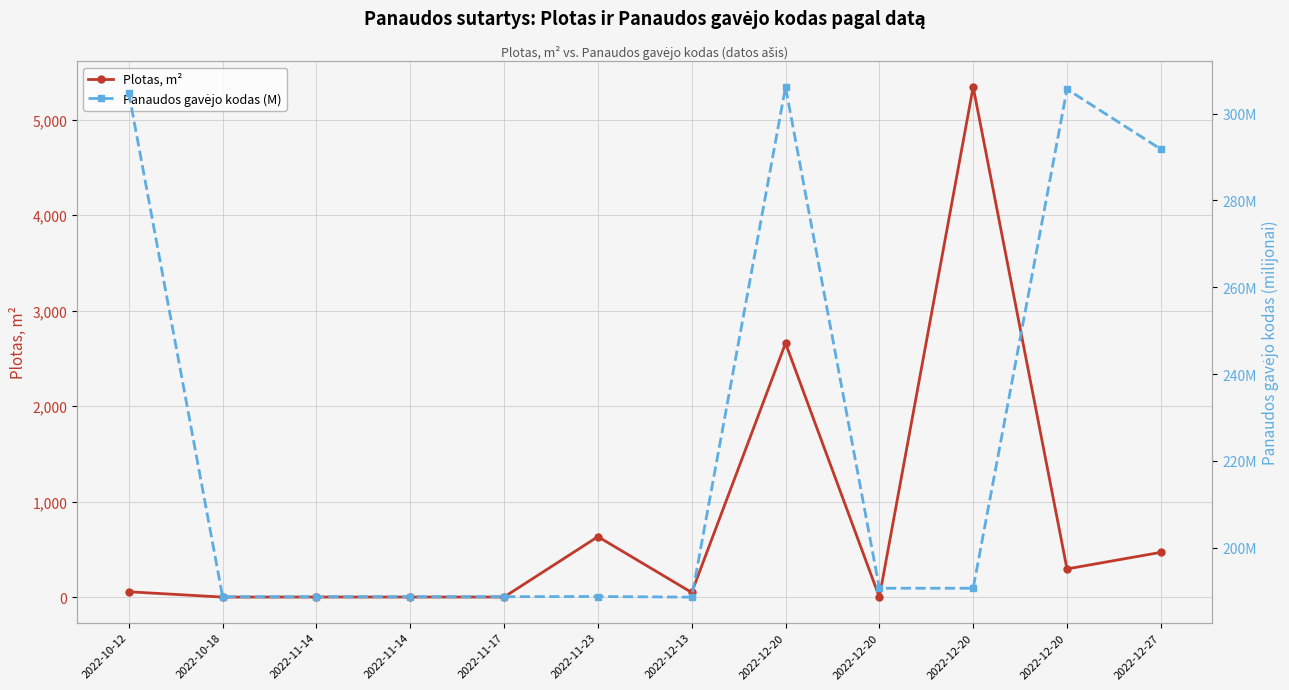

What is the greatest value displayed?

5341.0